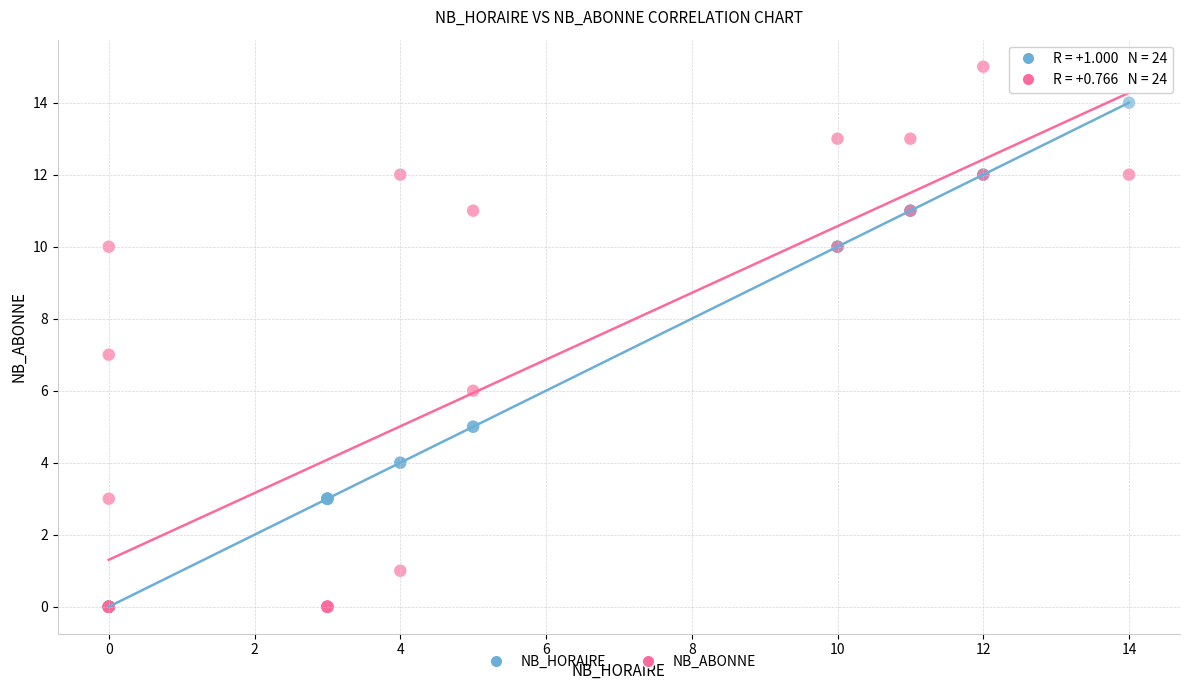

Which series reaches the maximum Y coordinate?

NB_ABONNE